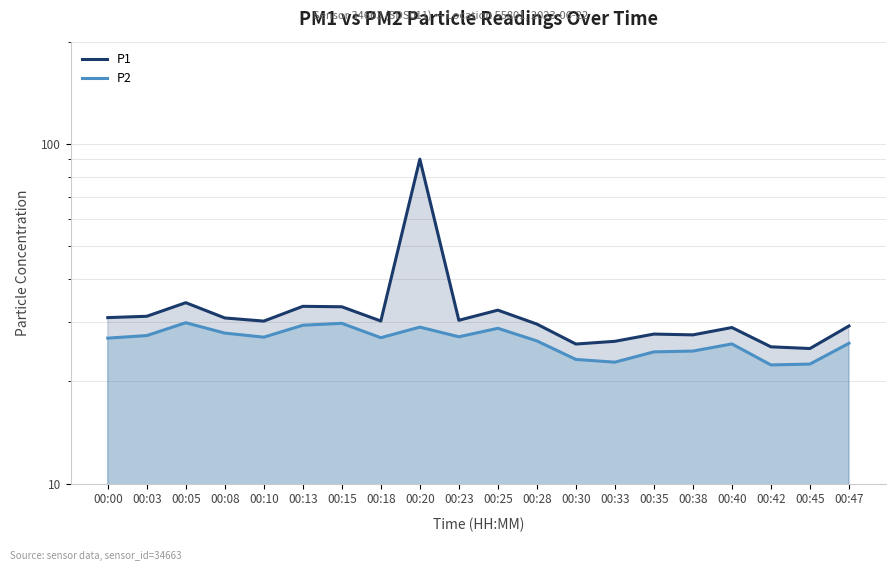

Where is P1 nearest to the value 57?

00:05